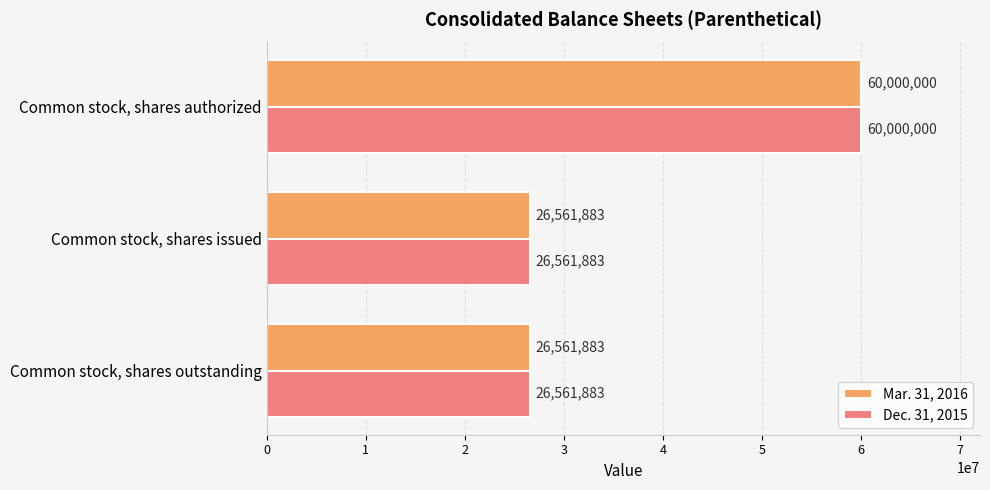

What is the difference between the maximum and minimum values in the Mar. 31, 2016 series?

33438117